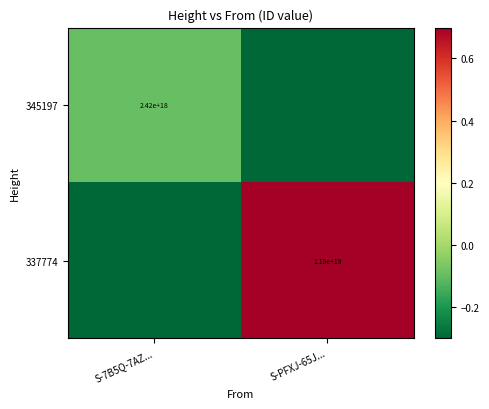

Which series has the largest total across all categories?

337774